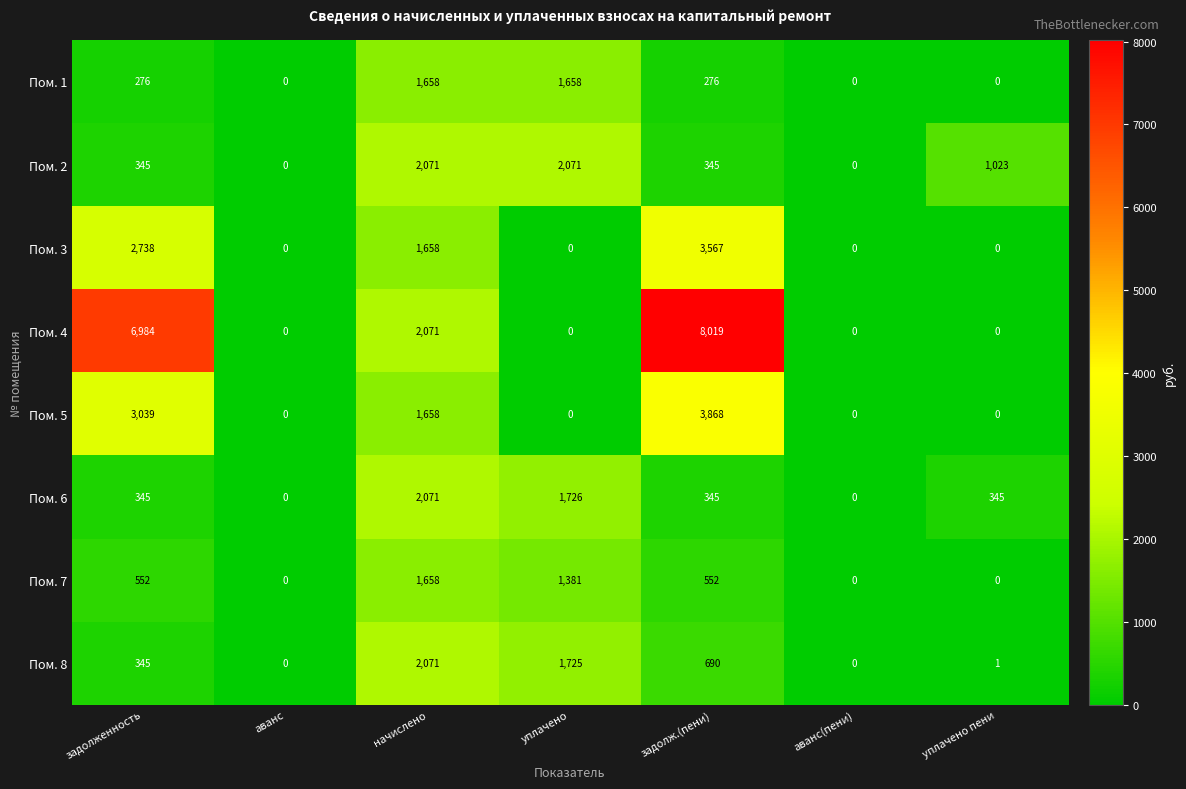

What is the approximate value of Пом. 4 at задолж.(пени)?

8019